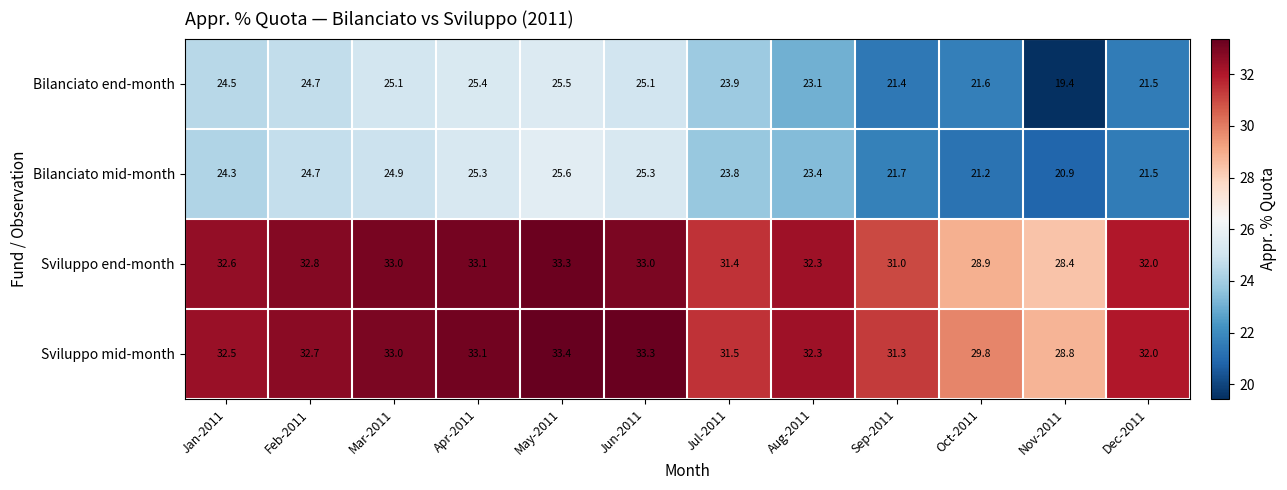

Rank the series by their maximum value, from lowest to highest.

Bilanciato end-month, Bilanciato mid-month, Sviluppo end-month, Sviluppo mid-month